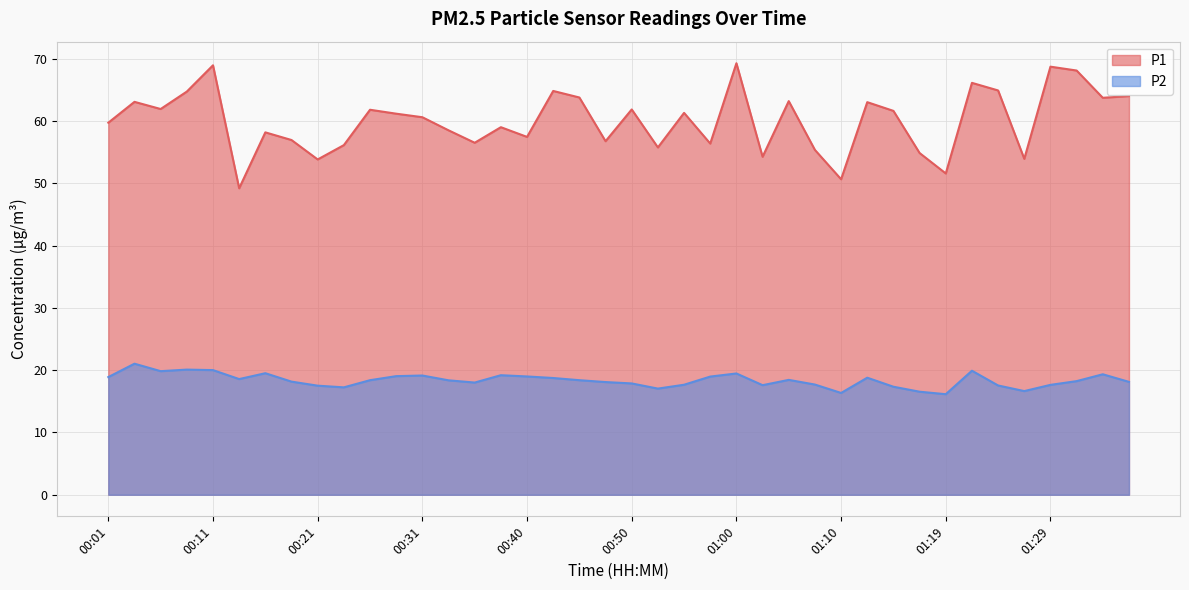

Is it true that P2 equals 18.8 at 01:12?

True